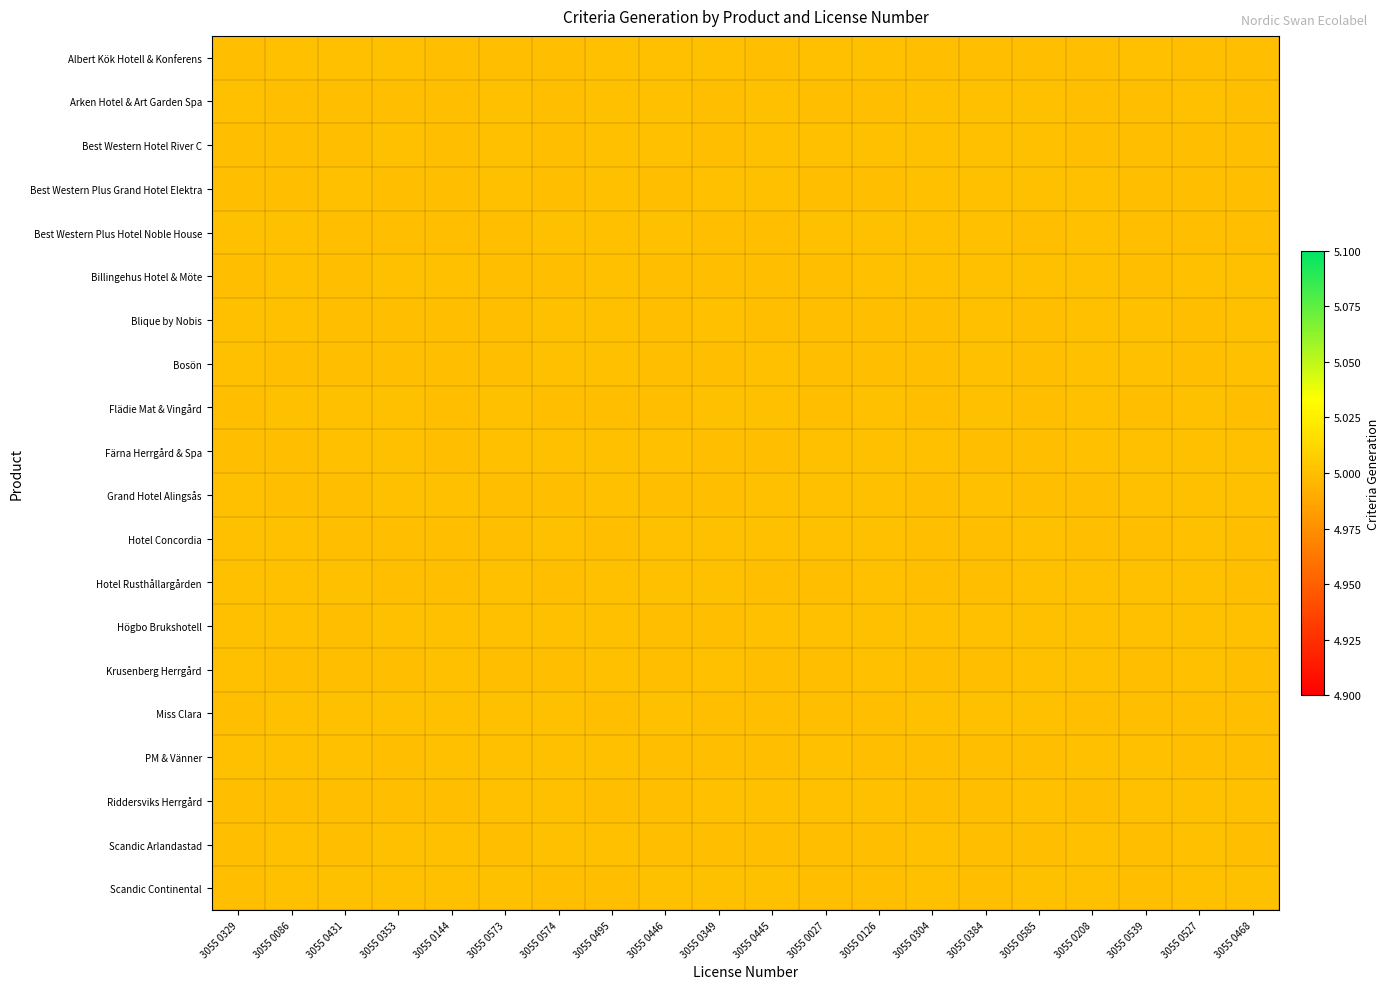

Reading left to right, extract all data points from this chart.

Albert Kök Hotell & Konferens: 3055 0329=5.0	3055 0086=5.0	3055 0431=5.0	3055 0353=5.0	3055 0144=5.0	3055 0573=5.0	3055 0574=5.0	3055 0495=5.0	3055 0446=5.0	3055 0349=5.0	3055 0445=5.0	3055 0027=5.0	3055 0126=5.0	3055 0304=5.0	3055 0384=5.0	3055 0585=5.0	3055 0208=5.0	3055 0539=5.0	3055 0527=5.0	3055 0468=5.0
Arken Hotel & Art Garden Spa: 3055 0329=5.0	3055 0086=5.0	3055 0431=5.0	3055 0353=5.0	3055 0144=5.0	3055 0573=5.0	3055 0574=5.0	3055 0495=5.0	3055 0446=5.0	3055 0349=5.0	3055 0445=5.0	3055 0027=5.0	3055 0126=5.0	3055 0304=5.0	3055 0384=5.0	3055 0585=5.0	3055 0208=5.0	3055 0539=5.0	3055 0527=5.0	3055 0468=5.0
Best Western Hotel River C: 3055 0329=5.0	3055 0086=5.0	3055 0431=5.0	3055 0353=5.0	3055 0144=5.0	3055 0573=5.0	3055 0574=5.0	3055 0495=5.0	3055 0446=5.0	3055 0349=5.0	3055 0445=5.0	3055 0027=5.0	3055 0126=5.0	3055 0304=5.0	3055 0384=5.0	3055 0585=5.0	3055 0208=5.0	3055 0539=5.0	3055 0527=5.0	3055 0468=5.0
Best Western Plus Grand Hotel Elektra: 3055 0329=5.0	3055 0086=5.0	3055 0431=5.0	3055 0353=5.0	3055 0144=5.0	3055 0573=5.0	3055 0574=5.0	3055 0495=5.0	3055 0446=5.0	3055 0349=5.0	3055 0445=5.0	3055 0027=5.0	3055 0126=5.0	3055 0304=5.0	3055 0384=5.0	3055 0585=5.0	3055 0208=5.0	3055 0539=5.0	3055 0527=5.0	3055 0468=5.0
Best Western Plus Hotel Noble House: 3055 0329=5.0	3055 0086=5.0	3055 0431=5.0	3055 0353=5.0	3055 0144=5.0	3055 0573=5.0	3055 0574=5.0	3055 0495=5.0	3055 0446=5.0	3055 0349=5.0	3055 0445=5.0	3055 0027=5.0	3055 0126=5.0	3055 0304=5.0	3055 0384=5.0	3055 0585=5.0	3055 0208=5.0	3055 0539=5.0	3055 0527=5.0	3055 0468=5.0
Billingehus Hotel & Möte: 3055 0329=5.0	3055 0086=5.0	3055 0431=5.0	3055 0353=5.0	3055 0144=5.0	3055 0573=5.0	3055 0574=5.0	3055 0495=5.0	3055 0446=5.0	3055 0349=5.0	3055 0445=5.0	3055 0027=5.0	3055 0126=5.0	3055 0304=5.0	3055 0384=5.0	3055 0585=5.0	3055 0208=5.0	3055 0539=5.0	3055 0527=5.0	3055 0468=5.0
Blique by Nobis: 3055 0329=5.0	3055 0086=5.0	3055 0431=5.0	3055 0353=5.0	3055 0144=5.0	3055 0573=5.0	3055 0574=5.0	3055 0495=5.0	3055 0446=5.0	3055 0349=5.0	3055 0445=5.0	3055 0027=5.0	3055 0126=5.0	3055 0304=5.0	3055 0384=5.0	3055 0585=5.0	3055 0208=5.0	3055 0539=5.0	3055 0527=5.0	3055 0468=5.0
Bosön: 3055 0329=5.0	3055 0086=5.0	3055 0431=5.0	3055 0353=5.0	3055 0144=5.0	3055 0573=5.0	3055 0574=5.0	3055 0495=5.0	3055 0446=5.0	3055 0349=5.0	3055 0445=5.0	3055 0027=5.0	3055 0126=5.0	3055 0304=5.0	3055 0384=5.0	3055 0585=5.0	3055 0208=5.0	3055 0539=5.0	3055 0527=5.0	3055 0468=5.0
Flädie Mat & Vingård: 3055 0329=5.0	3055 0086=5.0	3055 0431=5.0	3055 0353=5.0	3055 0144=5.0	3055 0573=5.0	3055 0574=5.0	3055 0495=5.0	3055 0446=5.0	3055 0349=5.0	3055 0445=5.0	3055 0027=5.0	3055 0126=5.0	3055 0304=5.0	3055 0384=5.0	3055 0585=5.0	3055 0208=5.0	3055 0539=5.0	3055 0527=5.0	3055 0468=5.0
Färna Herrgård & Spa: 3055 0329=5.0	3055 0086=5.0	3055 0431=5.0	3055 0353=5.0	3055 0144=5.0	3055 0573=5.0	3055 0574=5.0	3055 0495=5.0	3055 0446=5.0	3055 0349=5.0	3055 0445=5.0	3055 0027=5.0	3055 0126=5.0	3055 0304=5.0	3055 0384=5.0	3055 0585=5.0	3055 0208=5.0	3055 0539=5.0	3055 0527=5.0	3055 0468=5.0
Grand Hotel Alingsås: 3055 0329=5.0	3055 0086=5.0	3055 0431=5.0	3055 0353=5.0	3055 0144=5.0	3055 0573=5.0	3055 0574=5.0	3055 0495=5.0	3055 0446=5.0	3055 0349=5.0	3055 0445=5.0	3055 0027=5.0	3055 0126=5.0	3055 0304=5.0	3055 0384=5.0	3055 0585=5.0	3055 0208=5.0	3055 0539=5.0	3055 0527=5.0	3055 0468=5.0
Hotel Concordia: 3055 0329=5.0	3055 0086=5.0	3055 0431=5.0	3055 0353=5.0	3055 0144=5.0	3055 0573=5.0	3055 0574=5.0	3055 0495=5.0	3055 0446=5.0	3055 0349=5.0	3055 0445=5.0	3055 0027=5.0	3055 0126=5.0	3055 0304=5.0	3055 0384=5.0	3055 0585=5.0	3055 0208=5.0	3055 0539=5.0	3055 0527=5.0	3055 0468=5.0
Hotel Rusthållargården: 3055 0329=5.0	3055 0086=5.0	3055 0431=5.0	3055 0353=5.0	3055 0144=5.0	3055 0573=5.0	3055 0574=5.0	3055 0495=5.0	3055 0446=5.0	3055 0349=5.0	3055 0445=5.0	3055 0027=5.0	3055 0126=5.0	3055 0304=5.0	3055 0384=5.0	3055 0585=5.0	3055 0208=5.0	3055 0539=5.0	3055 0527=5.0	3055 0468=5.0
Högbo Brukshotell: 3055 0329=5.0	3055 0086=5.0	3055 0431=5.0	3055 0353=5.0	3055 0144=5.0	3055 0573=5.0	3055 0574=5.0	3055 0495=5.0	3055 0446=5.0	3055 0349=5.0	3055 0445=5.0	3055 0027=5.0	3055 0126=5.0	3055 0304=5.0	3055 0384=5.0	3055 0585=5.0	3055 0208=5.0	3055 0539=5.0	3055 0527=5.0	3055 0468=5.0
Krusenberg Herrgård: 3055 0329=5.0	3055 0086=5.0	3055 0431=5.0	3055 0353=5.0	3055 0144=5.0	3055 0573=5.0	3055 0574=5.0	3055 0495=5.0	3055 0446=5.0	3055 0349=5.0	3055 0445=5.0	3055 0027=5.0	3055 0126=5.0	3055 0304=5.0	3055 0384=5.0	3055 0585=5.0	3055 0208=5.0	3055 0539=5.0	3055 0527=5.0	3055 0468=5.0
Miss Clara: 3055 0329=5.0	3055 0086=5.0	3055 0431=5.0	3055 0353=5.0	3055 0144=5.0	3055 0573=5.0	3055 0574=5.0	3055 0495=5.0	3055 0446=5.0	3055 0349=5.0	3055 0445=5.0	3055 0027=5.0	3055 0126=5.0	3055 0304=5.0	3055 0384=5.0	3055 0585=5.0	3055 0208=5.0	3055 0539=5.0	3055 0527=5.0	3055 0468=5.0
PM & Vänner: 3055 0329=5.0	3055 0086=5.0	3055 0431=5.0	3055 0353=5.0	3055 0144=5.0	3055 0573=5.0	3055 0574=5.0	3055 0495=5.0	3055 0446=5.0	3055 0349=5.0	3055 0445=5.0	3055 0027=5.0	3055 0126=5.0	3055 0304=5.0	3055 0384=5.0	3055 0585=5.0	3055 0208=5.0	3055 0539=5.0	3055 0527=5.0	3055 0468=5.0
Riddersviks Herrgård: 3055 0329=5.0	3055 0086=5.0	3055 0431=5.0	3055 0353=5.0	3055 0144=5.0	3055 0573=5.0	3055 0574=5.0	3055 0495=5.0	3055 0446=5.0	3055 0349=5.0	3055 0445=5.0	3055 0027=5.0	3055 0126=5.0	3055 0304=5.0	3055 0384=5.0	3055 0585=5.0	3055 0208=5.0	3055 0539=5.0	3055 0527=5.0	3055 0468=5.0
Scandic Arlandastad: 3055 0329=5.0	3055 0086=5.0	3055 0431=5.0	3055 0353=5.0	3055 0144=5.0	3055 0573=5.0	3055 0574=5.0	3055 0495=5.0	3055 0446=5.0	3055 0349=5.0	3055 0445=5.0	3055 0027=5.0	3055 0126=5.0	3055 0304=5.0	3055 0384=5.0	3055 0585=5.0	3055 0208=5.0	3055 0539=5.0	3055 0527=5.0	3055 0468=5.0
Scandic Continental: 3055 0329=5.0	3055 0086=5.0	3055 0431=5.0	3055 0353=5.0	3055 0144=5.0	3055 0573=5.0	3055 0574=5.0	3055 0495=5.0	3055 0446=5.0	3055 0349=5.0	3055 0445=5.0	3055 0027=5.0	3055 0126=5.0	3055 0304=5.0	3055 0384=5.0	3055 0585=5.0	3055 0208=5.0	3055 0539=5.0	3055 0527=5.0	3055 0468=5.0